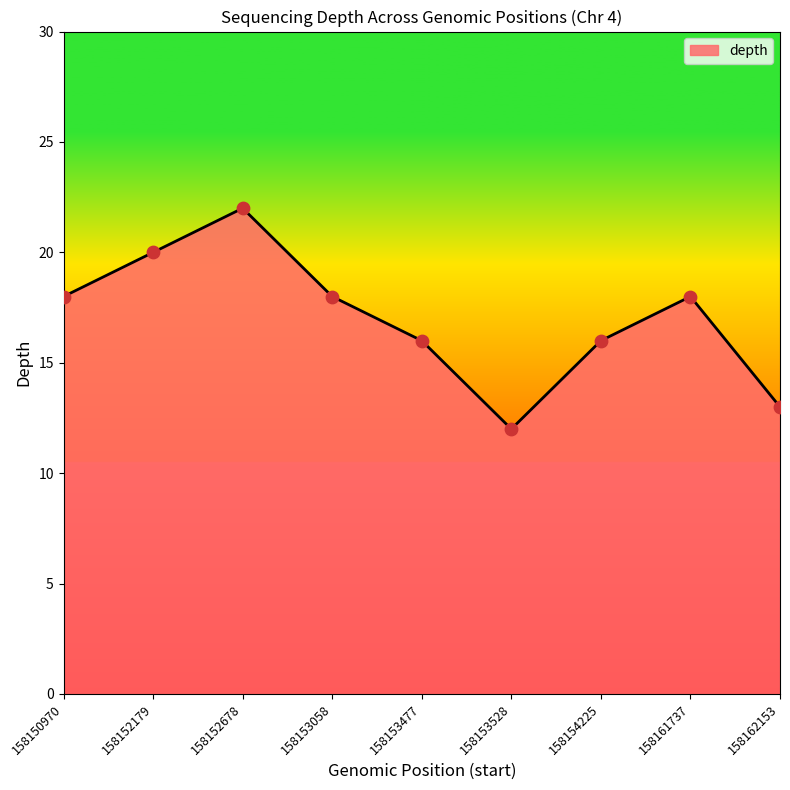

What is the change in value from 158161737 to 158162153?

-5